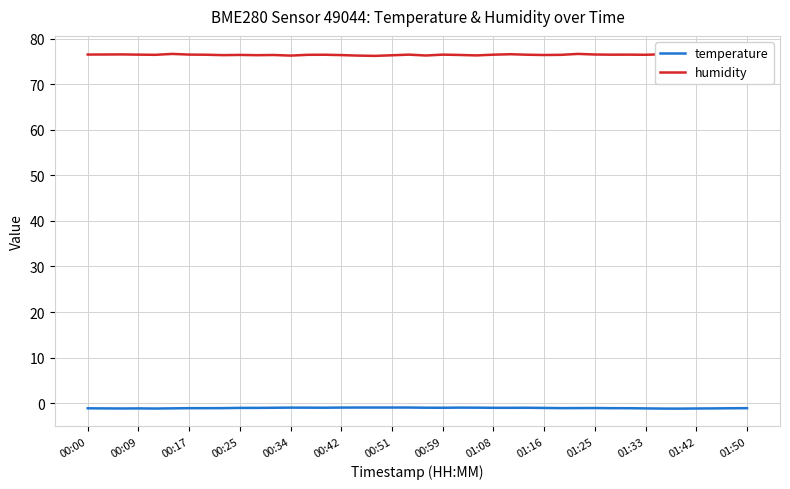

What is the sum of all temperature values?

-42.3